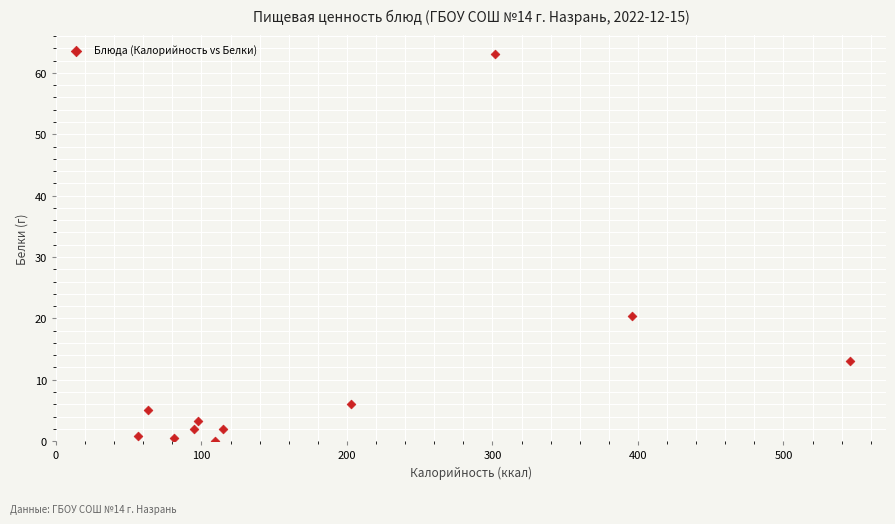

What Y value in the scatter plot is closest to 31?

20.4